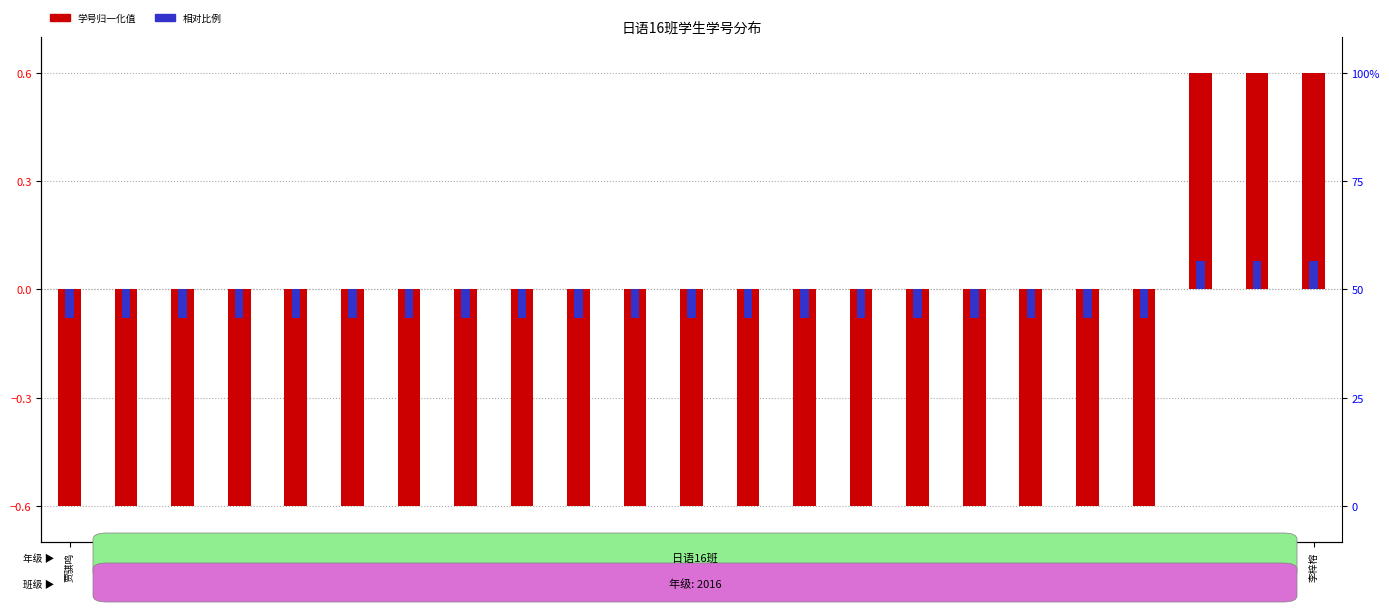

Which label corresponds to the largest value in the chart?

李梓榕